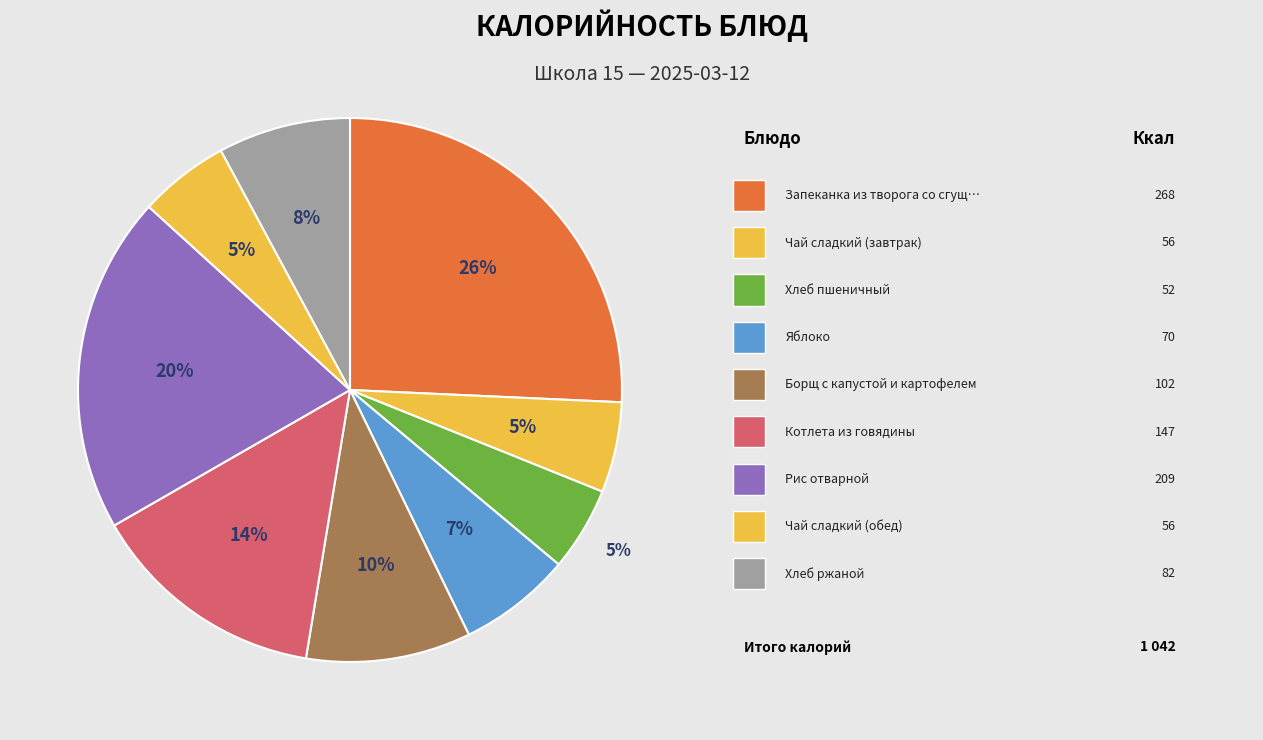

To the nearest percent, what is the difference between the largest and smallest slice percentages?

21%